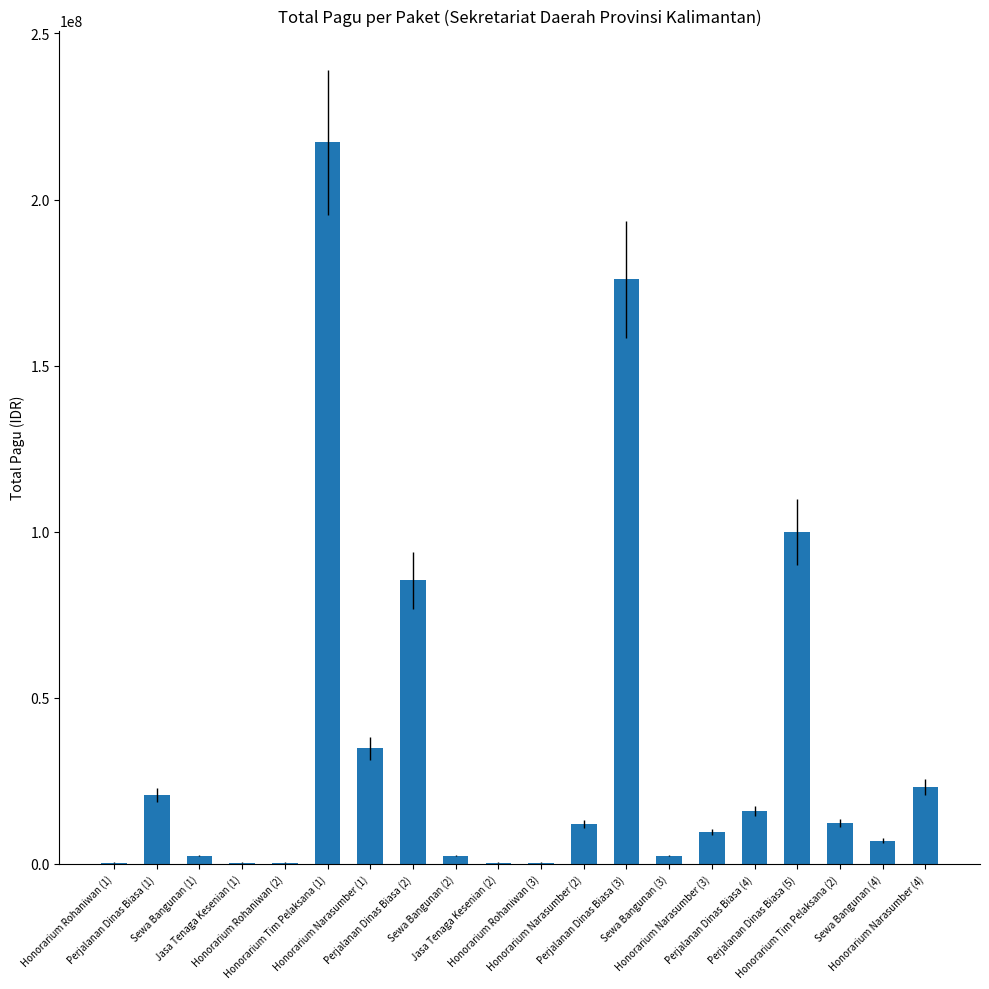

What is the sum of all values?

723083000